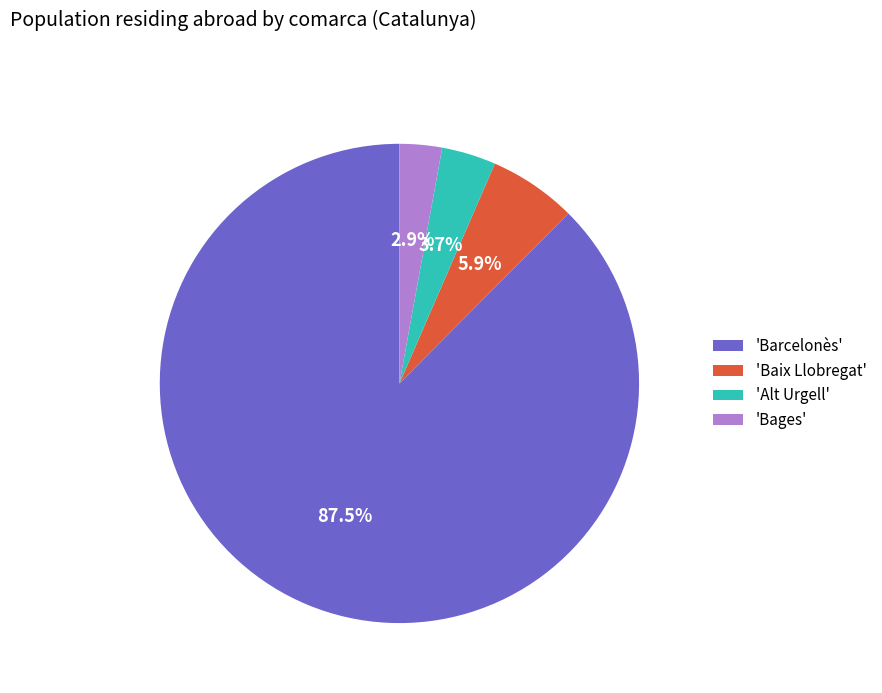

How many segments does this pie chart have?

4